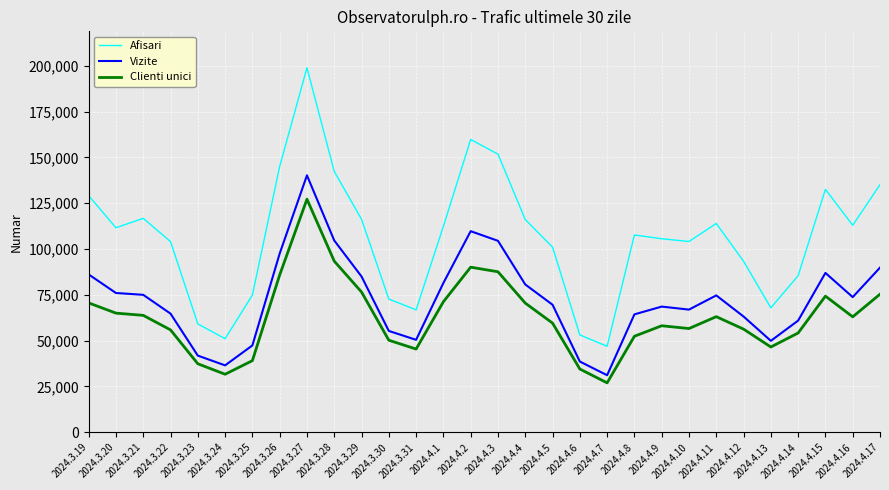

In Vizite, how many points are higher than both neighbors (excluding endpoints)?

5